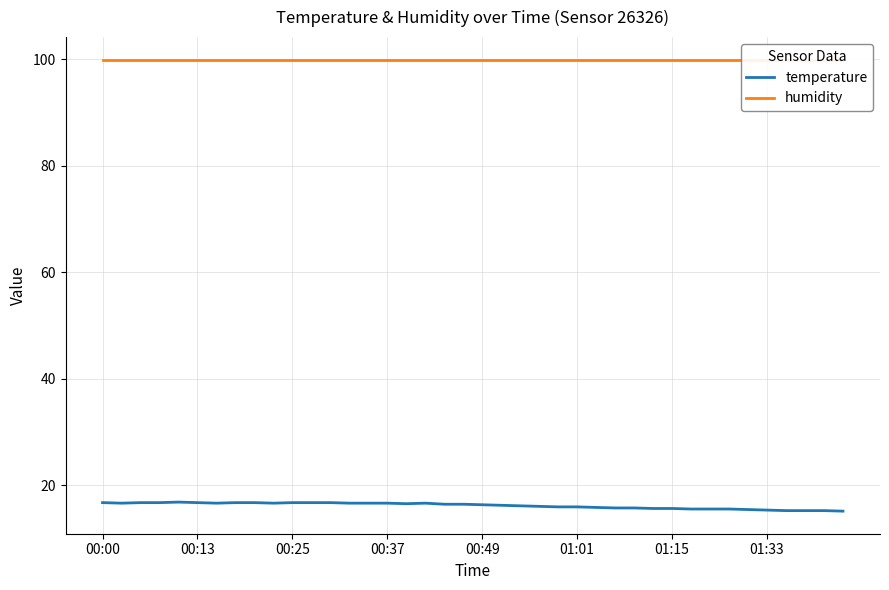

List the series in order of their peak value, highest first.

humidity, temperature